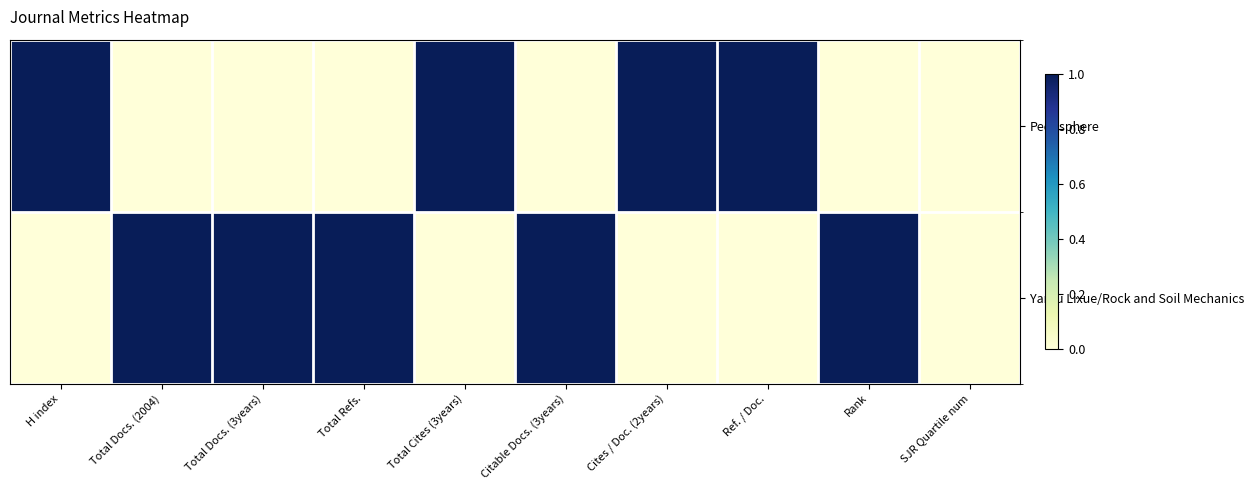

At which category is the sum across all series the highest?

H index